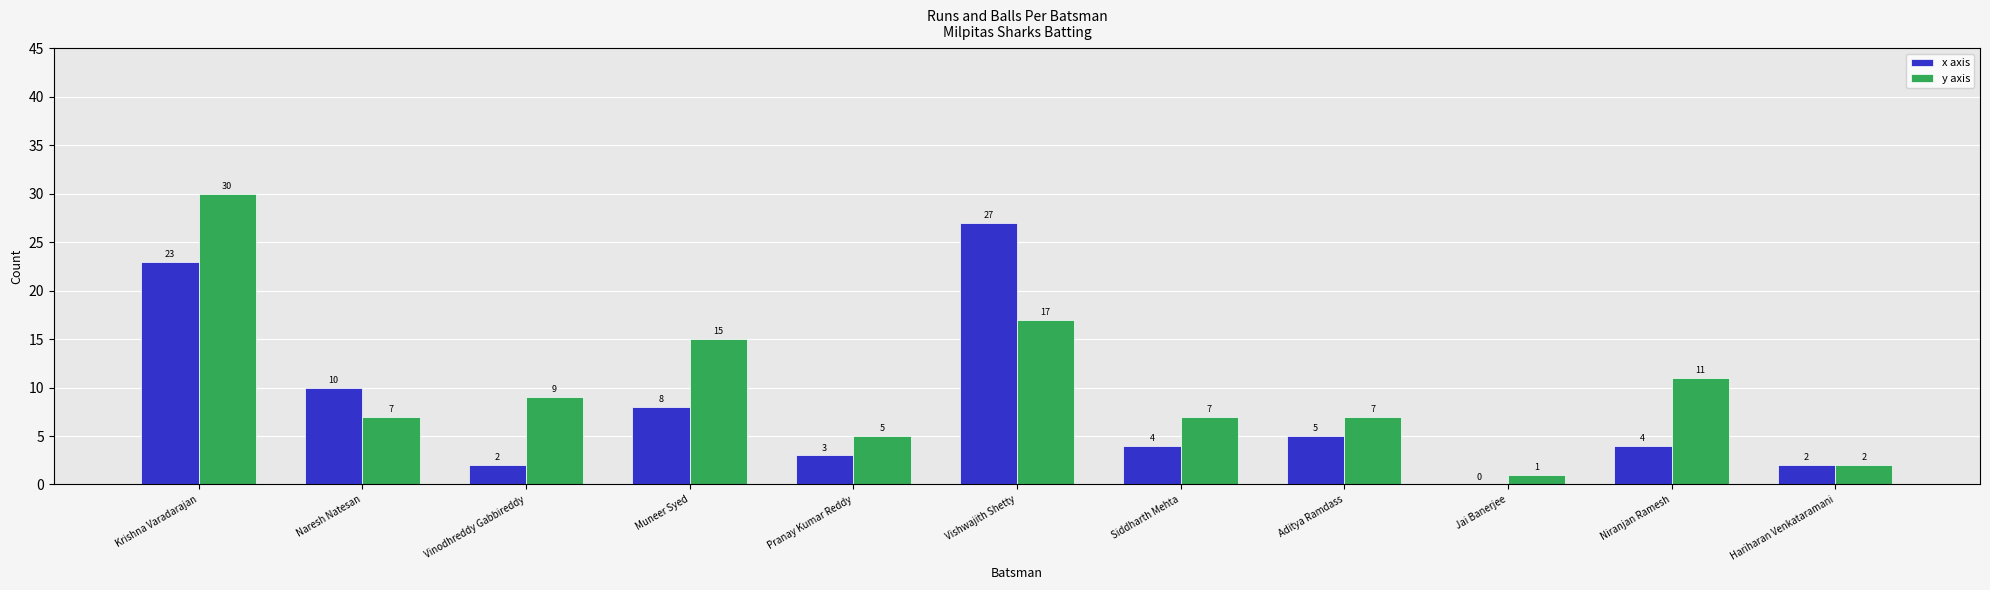

Which series has the largest total across all categories?

y axis